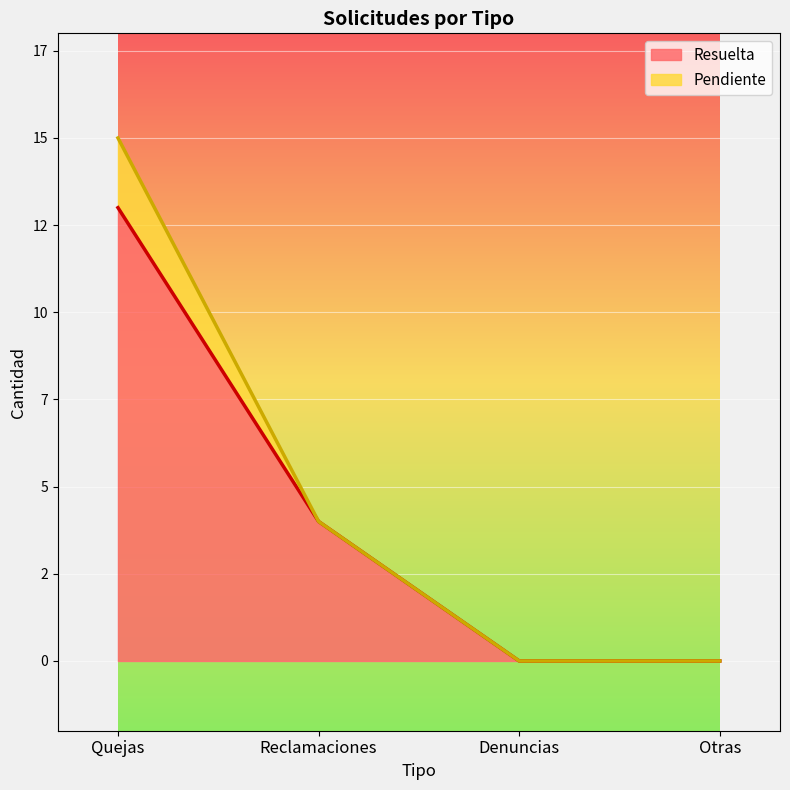

True or false: the data shows 0 at Denuncias.

True